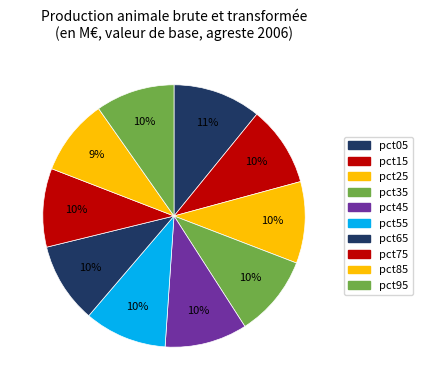

Rank the categories by value from highest to lowest.

pct05, pct55, pct45, pct35, pct25, pct65, pct15, pct95, pct75, pct85